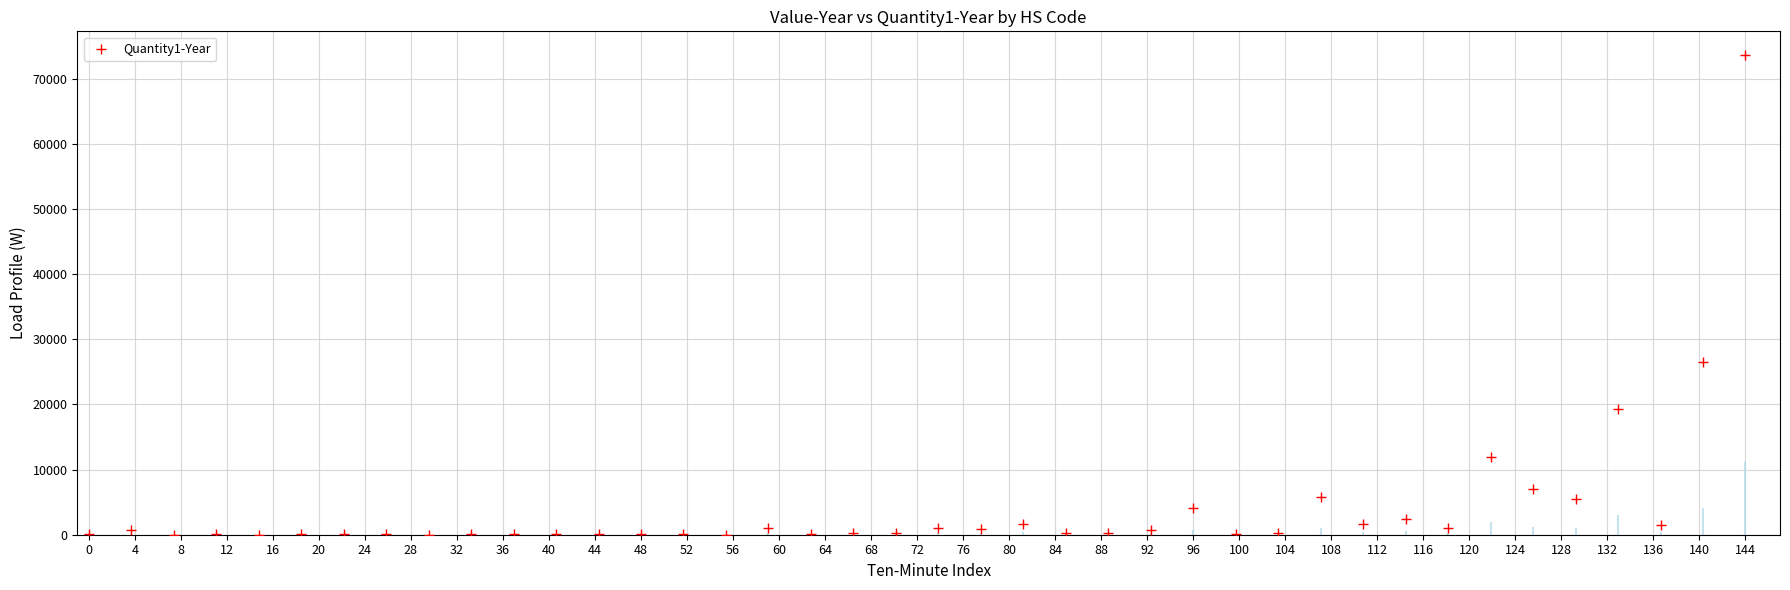

What Y value in the scatter plot is closest to 36800?

26560